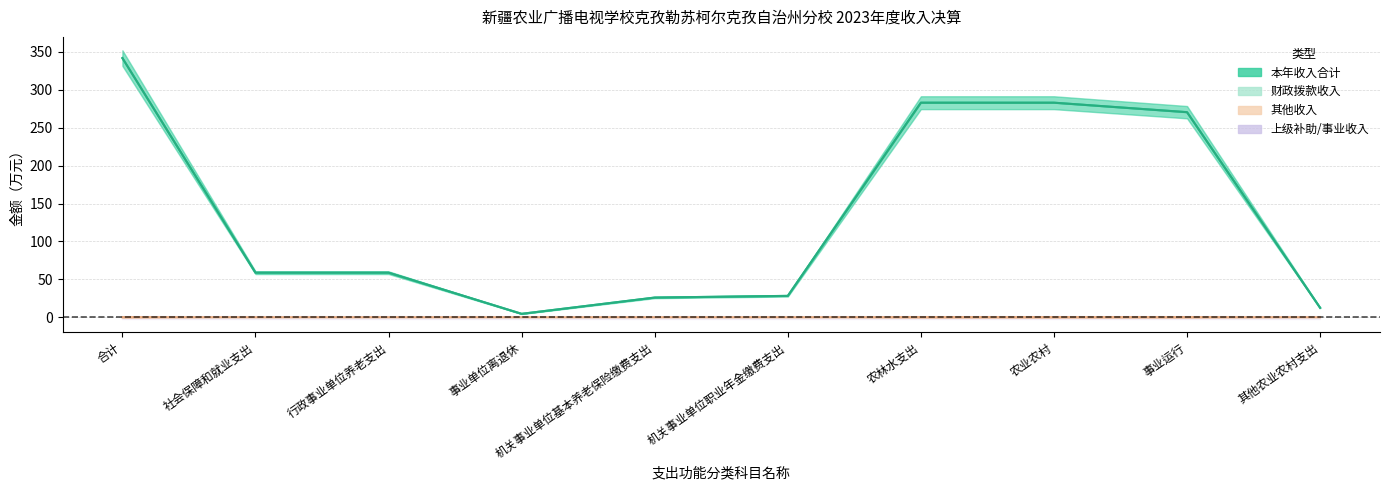

True or false: 其他收入 has a value of 0.0 at 事业单位离退休.

True